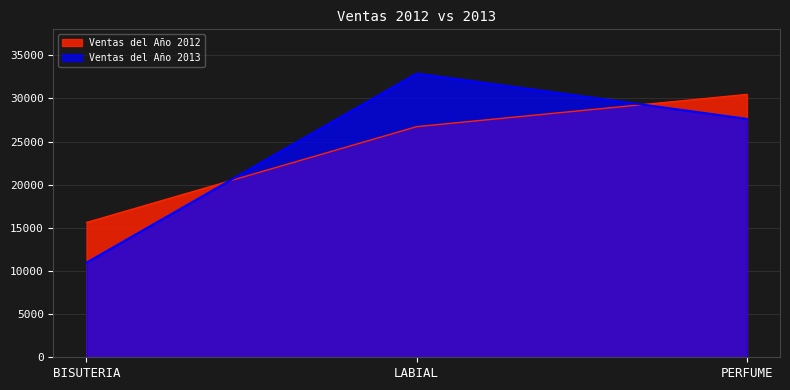

What position from the left is PERFUME?

3